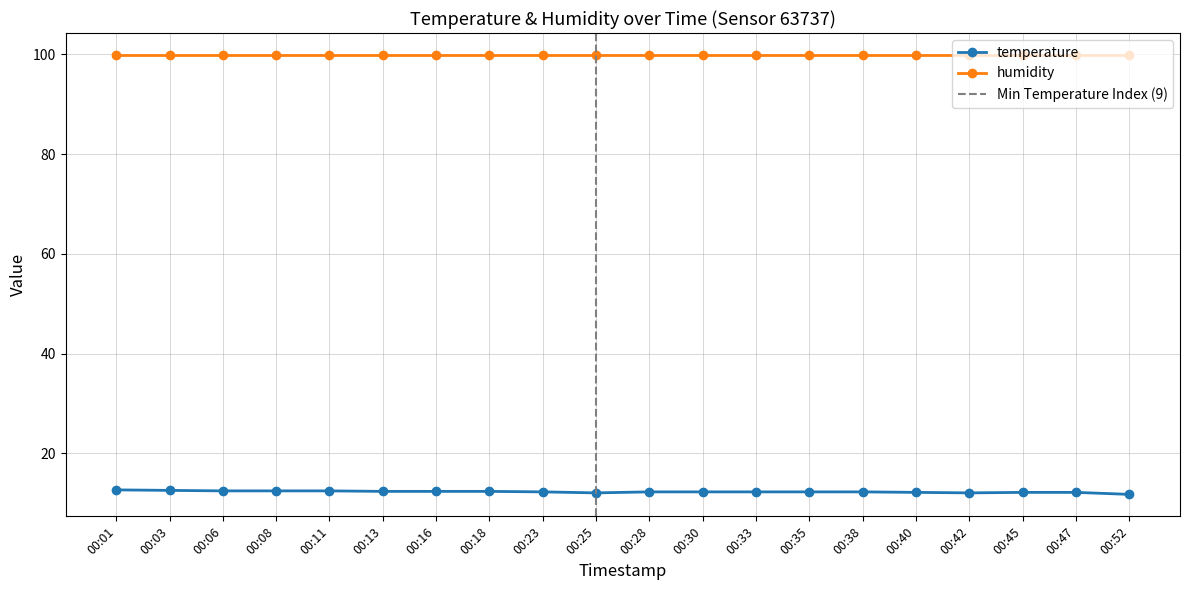

What is the ratio of the value at 00:03 to the value at 00:16?

1.0